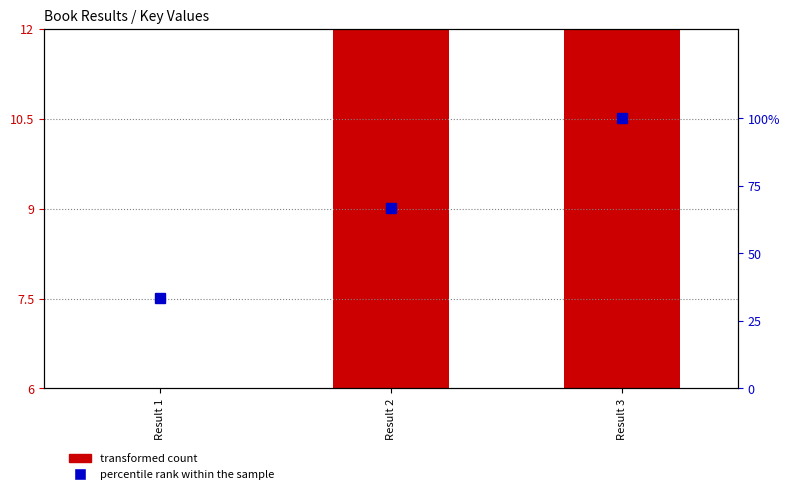

What is the difference between the highest and lowest values at Result 3?

88.0